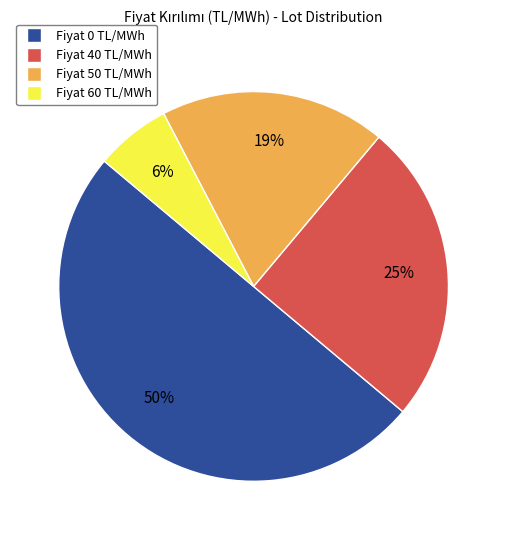

Does Fiyat 50 TL/MWh represent more than half of the total?

No